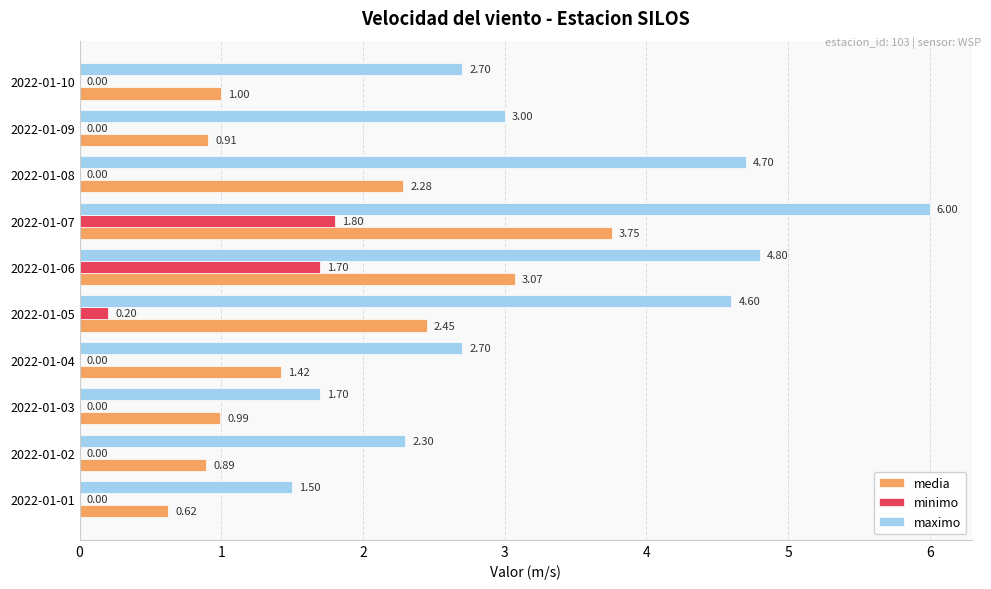

At which category is the sum across all series the highest?

2022-01-07